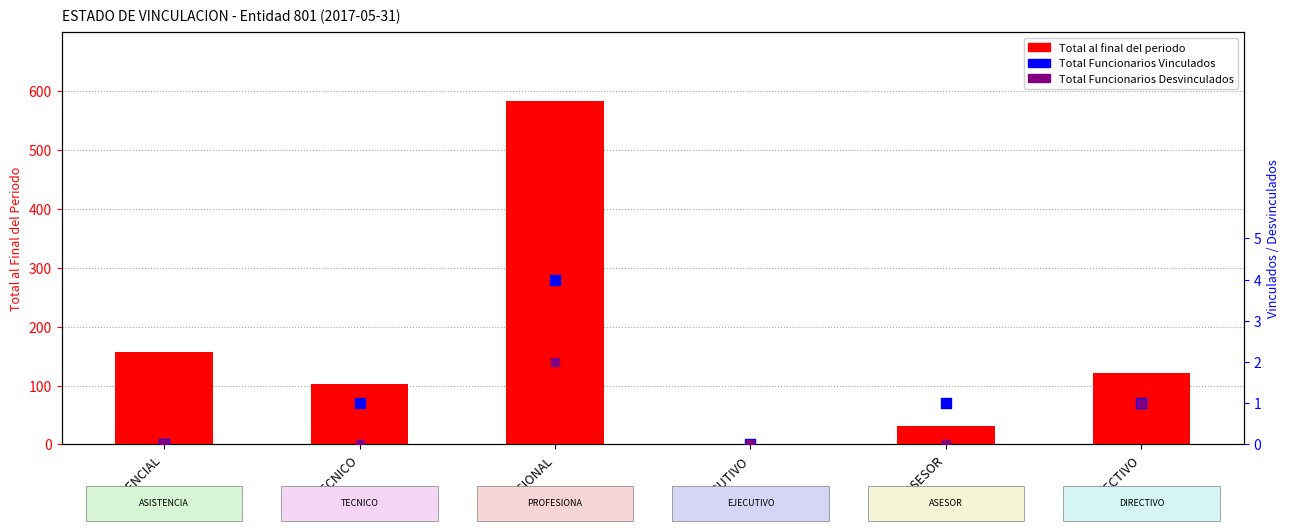

What is the total value across all series at ASISTENCIAL?

157